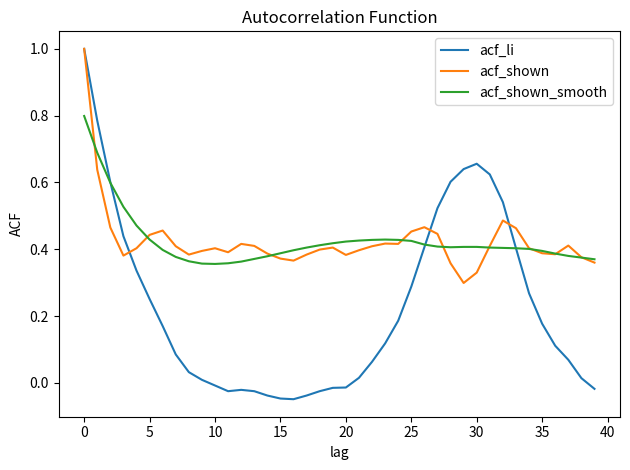

What is the greatest value displayed?

1.0